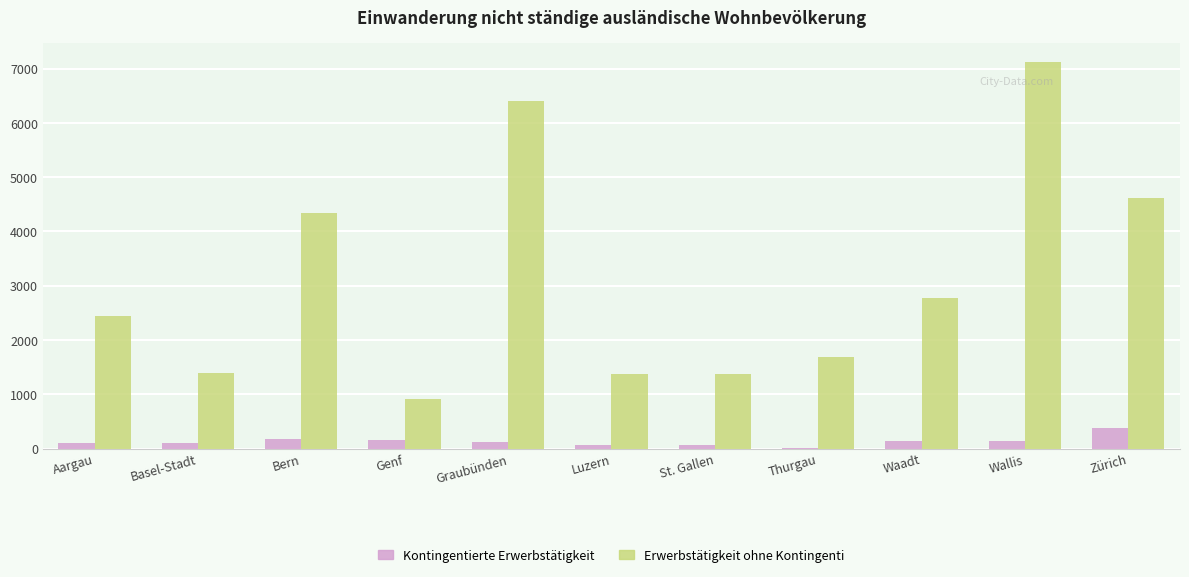

Is the value of Erwerbstätigkeit ohne Kontingenti at Thurgau greater than the value of Kontingentierte Erwerbstätigkeit at Graubünden?

Yes